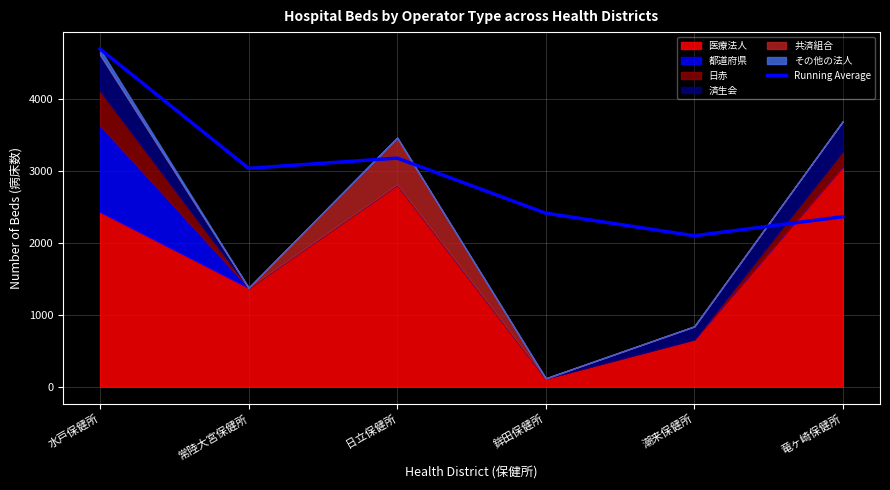

Reading left to right, what are all the values shown in this chart?

4692.0	3034.0	3176.3	2411.5	2097.0	2362.5